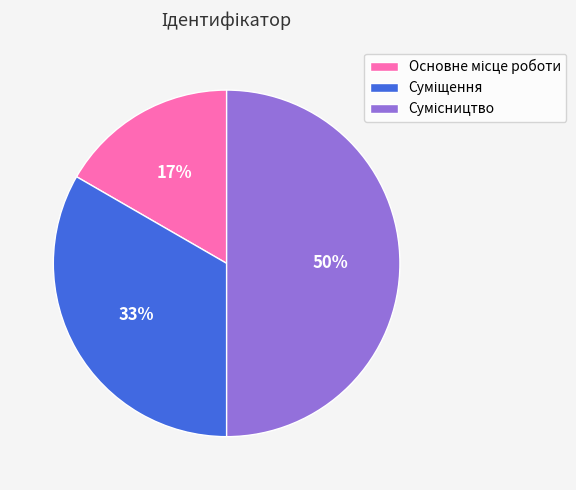

To the nearest percent, what is the average slice percentage?

33%